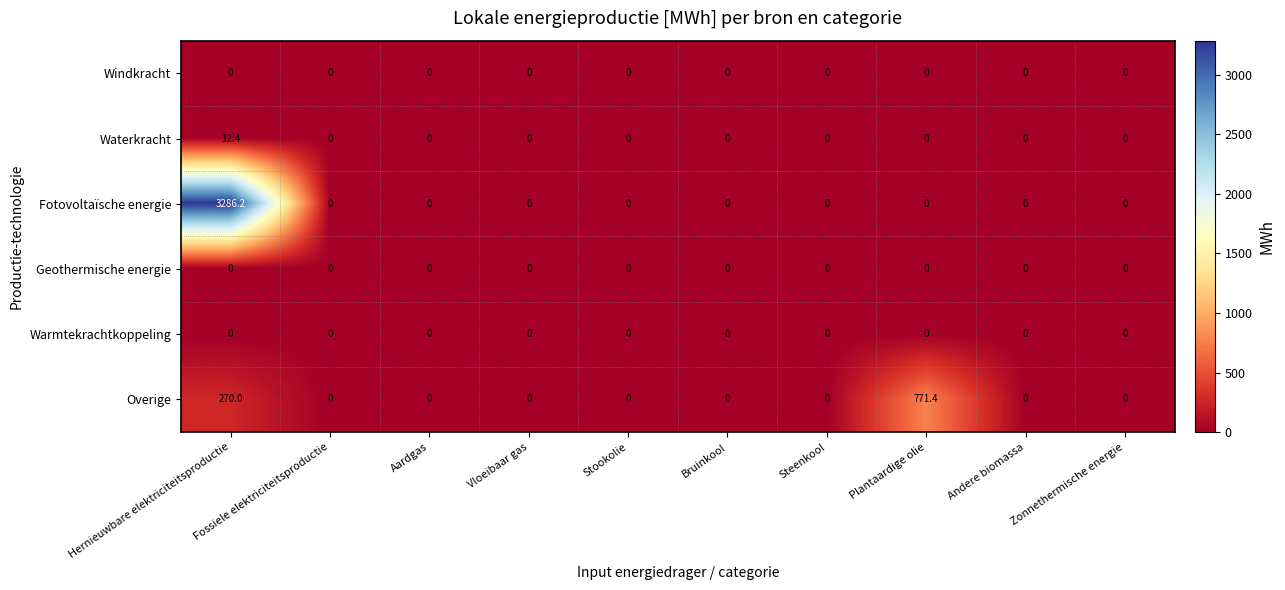

At which category does the chart reach its peak across all series?

Hernieuwbare elektriciteitsproductie